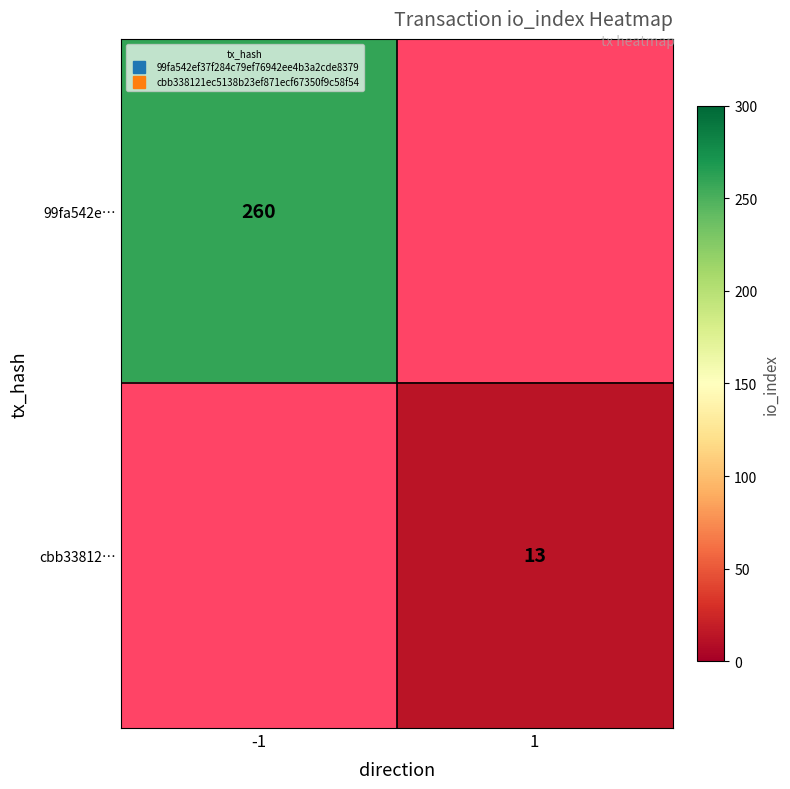

Which series has the largest range (max minus min)?

99fa542e…